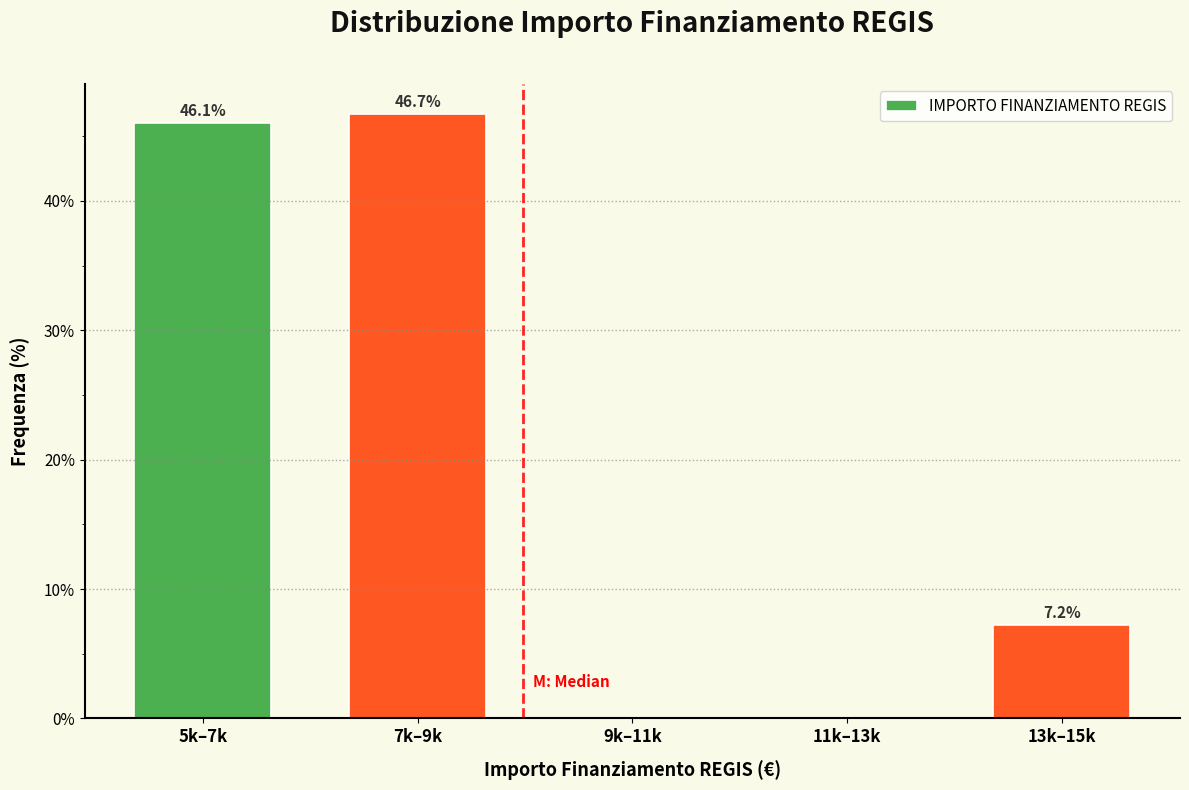

Reading left to right, transcribe all the data shown in this chart.

5k–7k=46.1	7k–9k=46.7	9k–11k=0.0	11k–13k=0.0	13k–15k=7.2